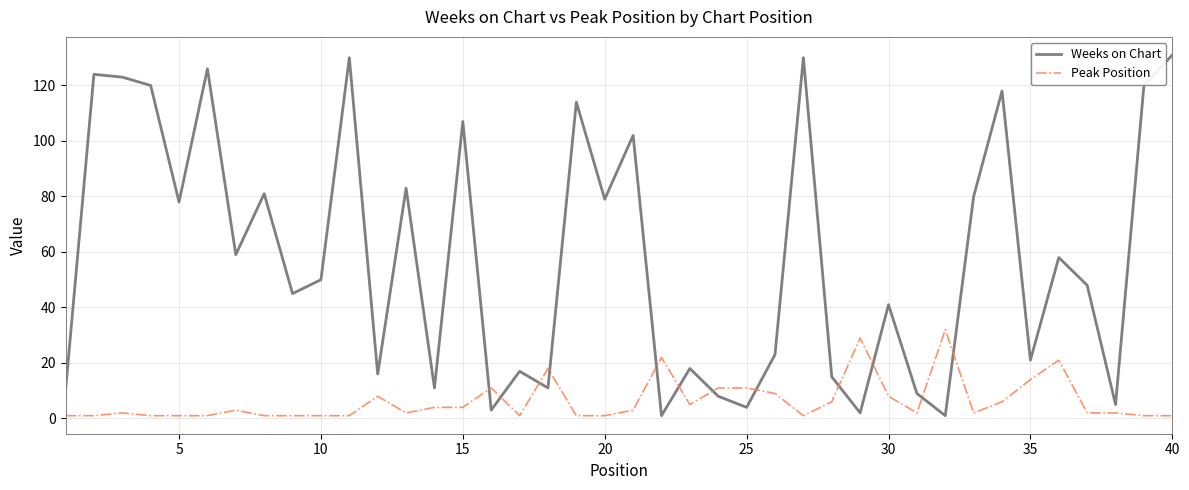

What is the difference between the second highest and minimum values in the Peak Position series?

28